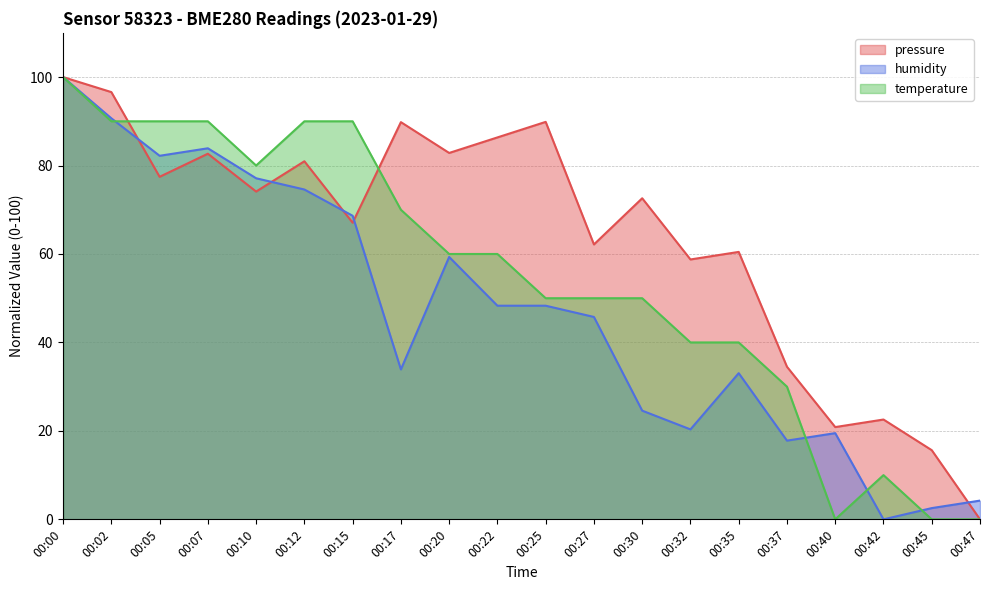

In pressure, how many points are lower than both neighbors (excluding endpoints)?

7